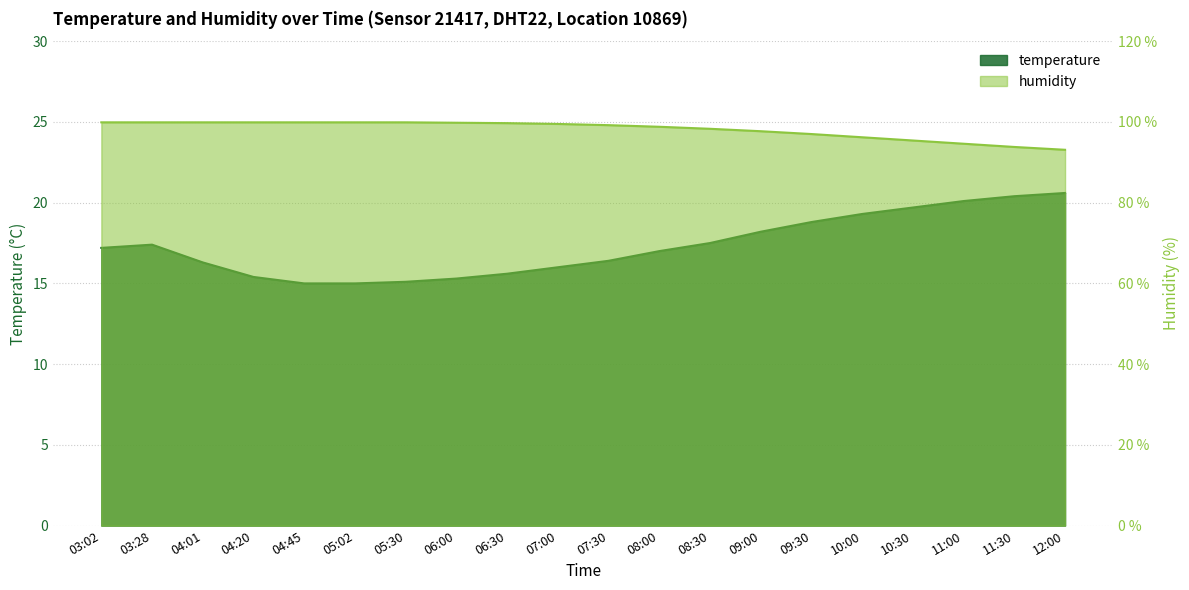

How many lines are shown in the chart?

2